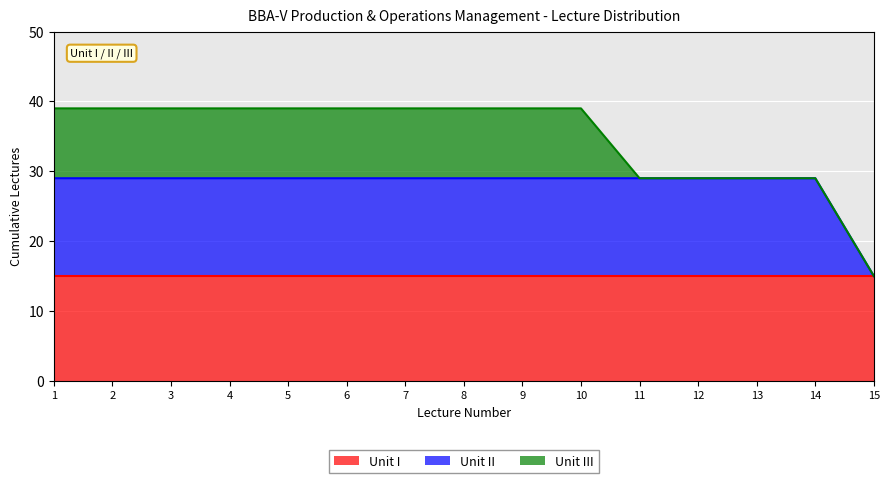

True or false: Unit III and Unit I cross at least once.

False